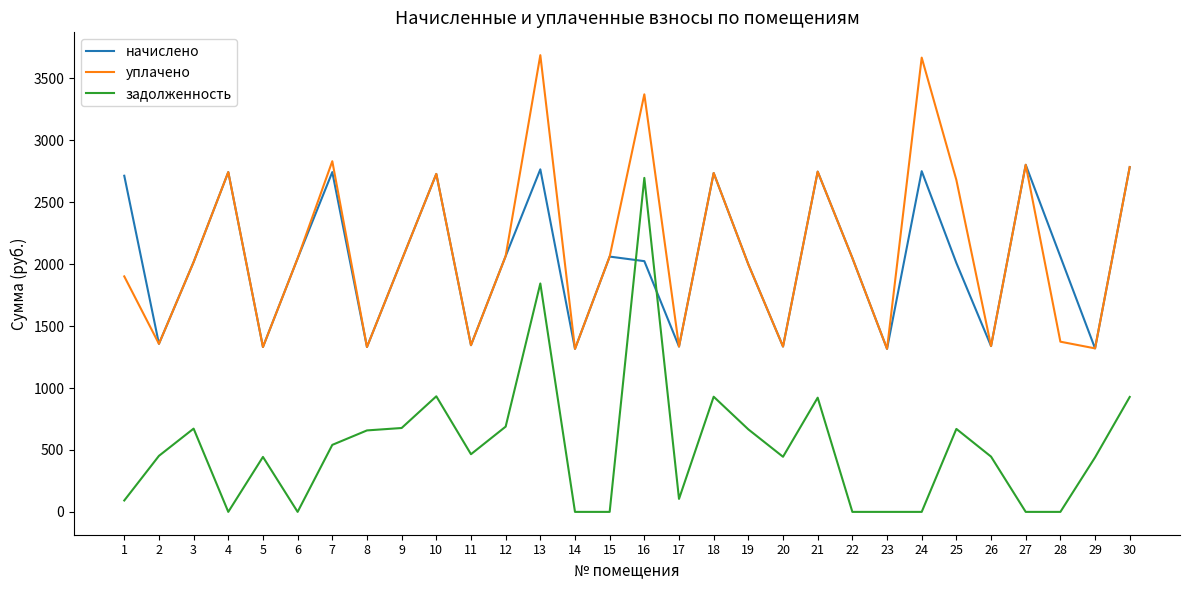

What is the average value of the задолженность series?

523.8